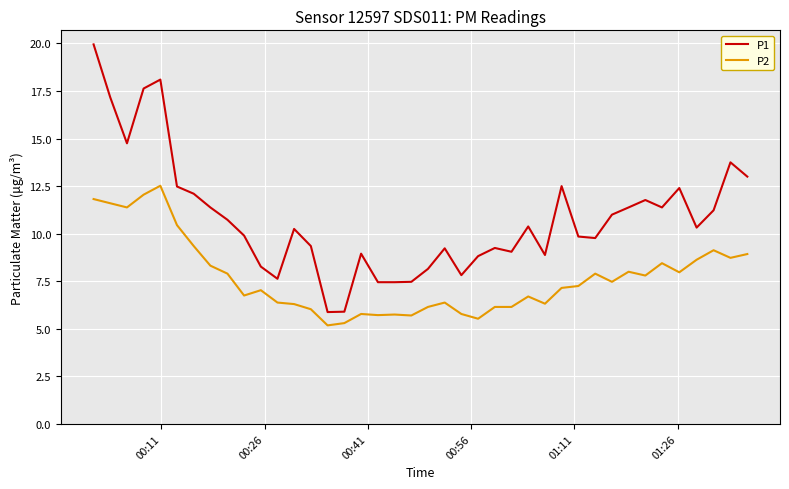

True or false: P1 has more than 2 points higher than both neighbors.

True